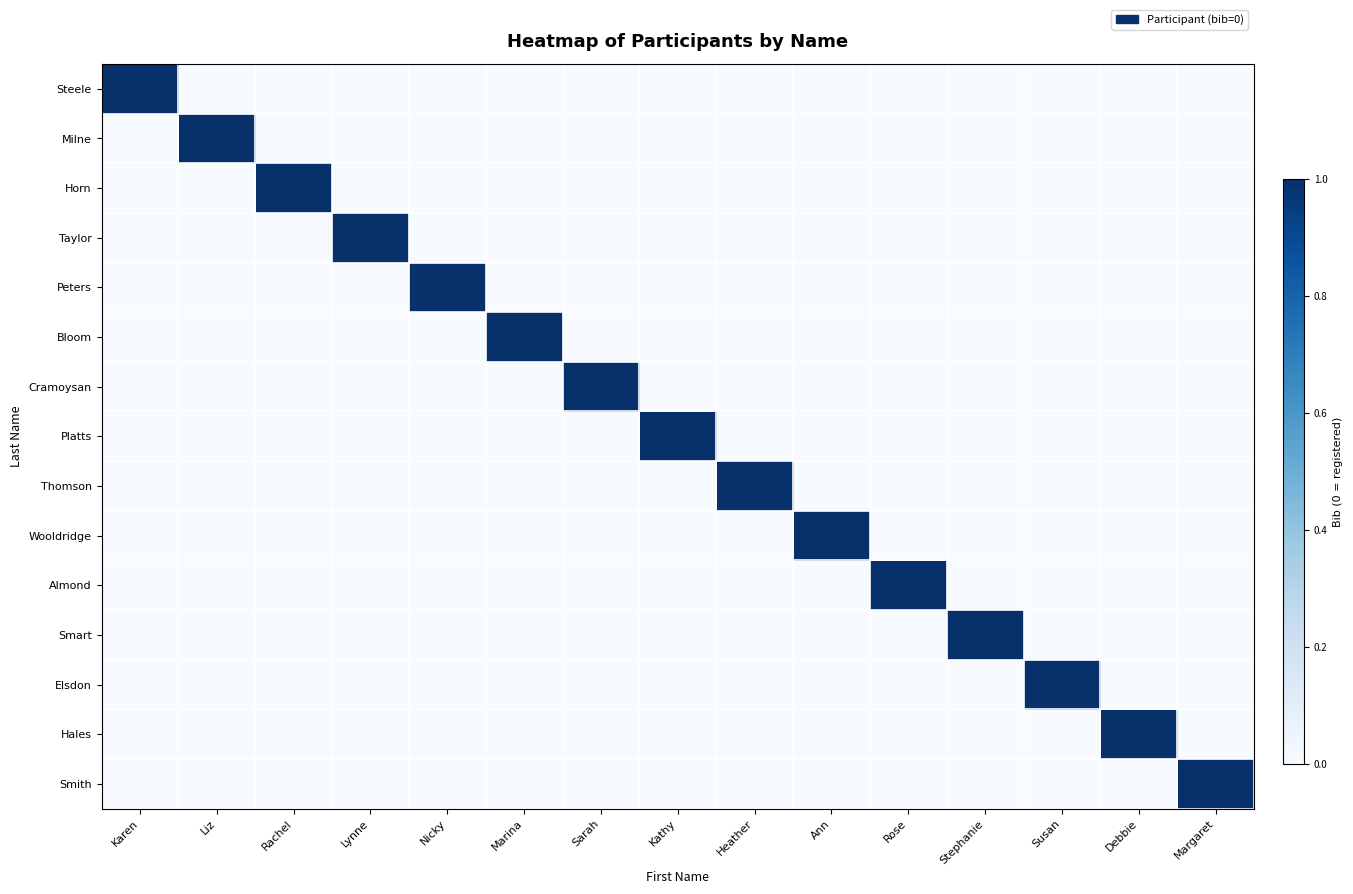

What is the difference between the highest and lowest values at Margaret?

1